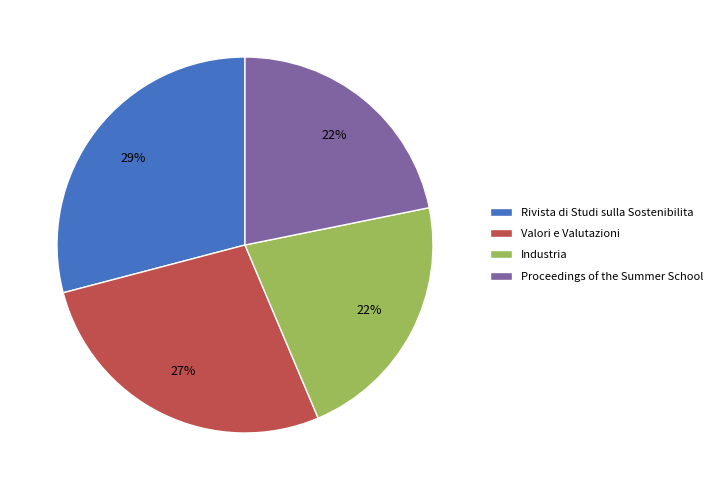

Do Proceedings of the Summer School and Rivista di Studi sulla Sostenibilita together represent more than half of the pie?

Yes